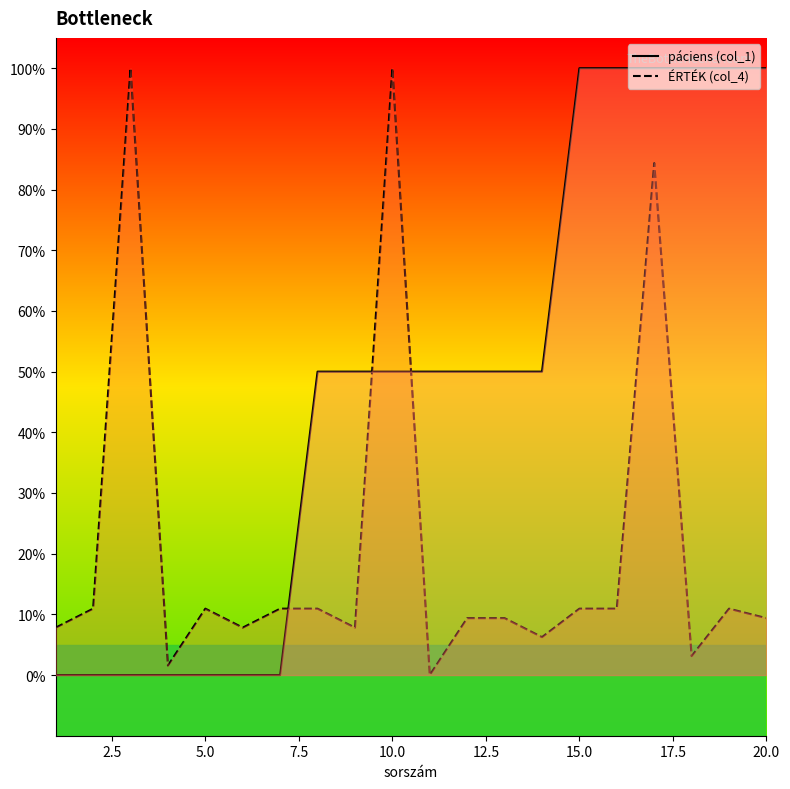

How many data points in ÉRTÉK (col_4) are less than 10?

10